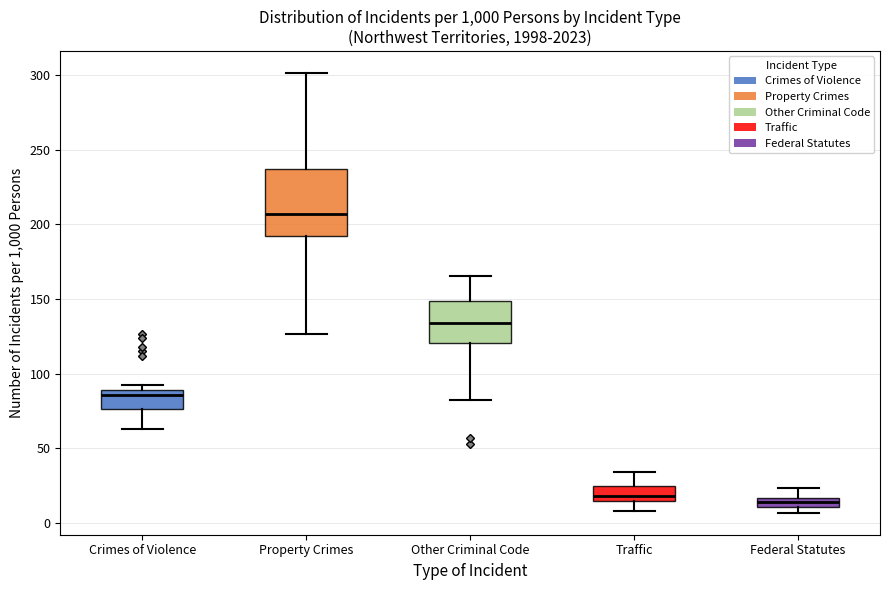

Where does the upper whisker of the box for Traffic end on the y-axis? The values are not printed on the chart, so give them approximately, as read against the axis.

35